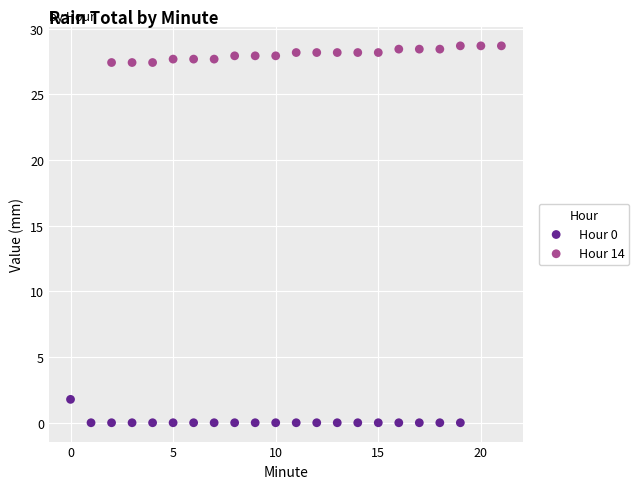

Which series contains the highest Y value?

Hour 14